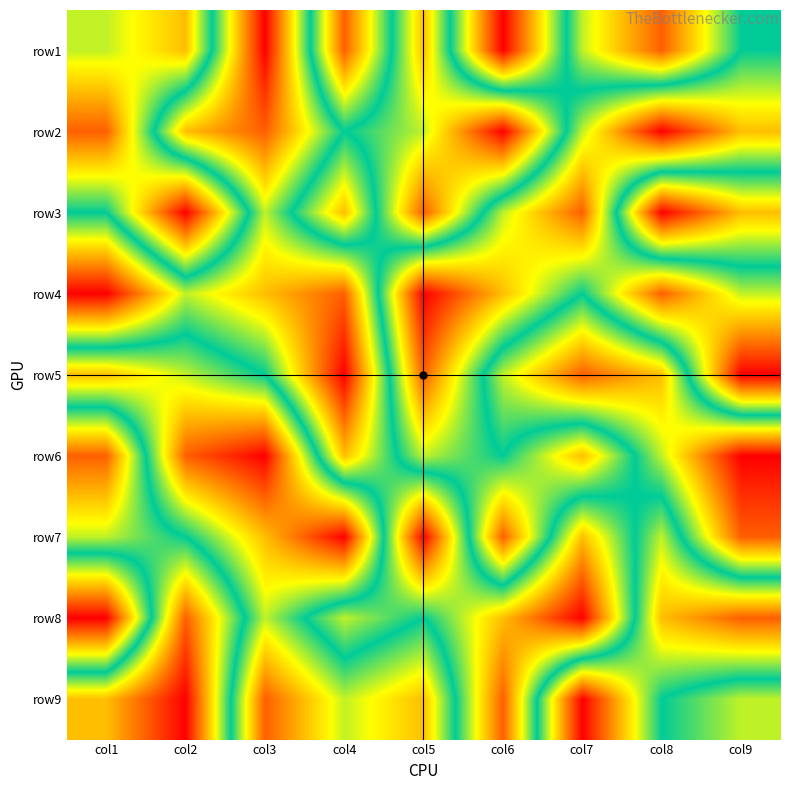

How many categories are shown in the chart?

9